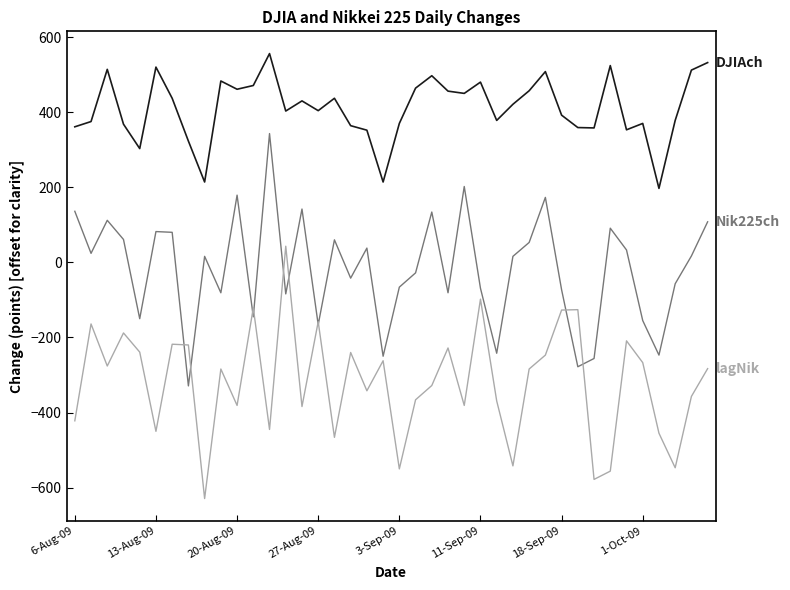

What is the maximum value shown in the chart?

556